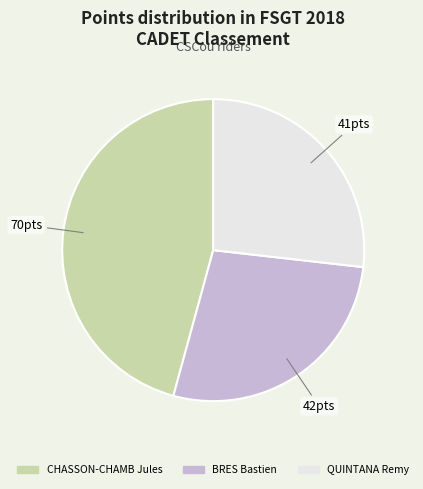

Is the sum of QUINTANA Remy and BRES Bastien greater than half?

Yes